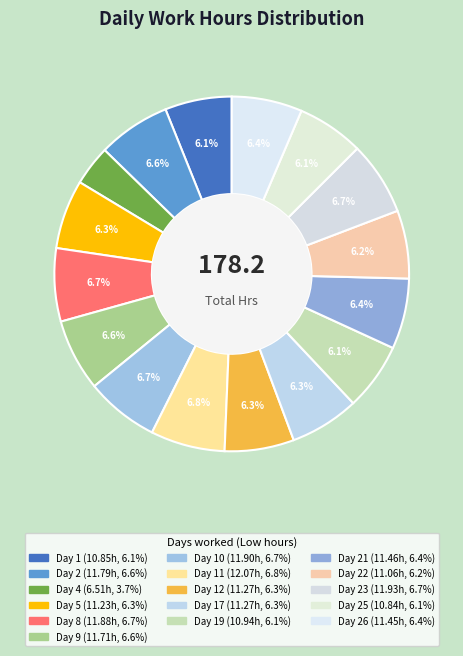

Count the number of slices in the pie.

16